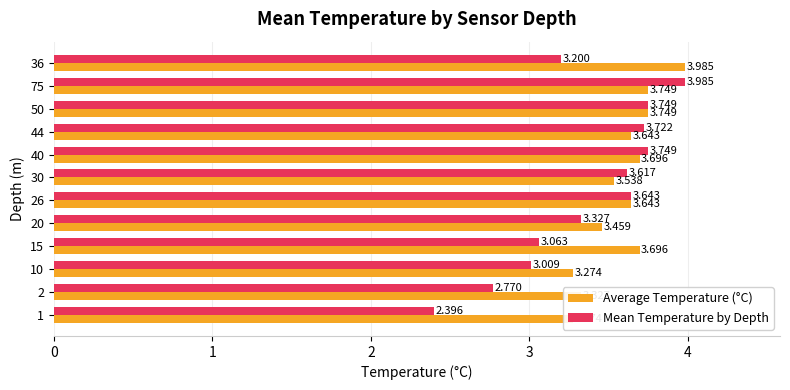

True or false: Mean Temperature by Depth has a value of 1.4 at 1.

False